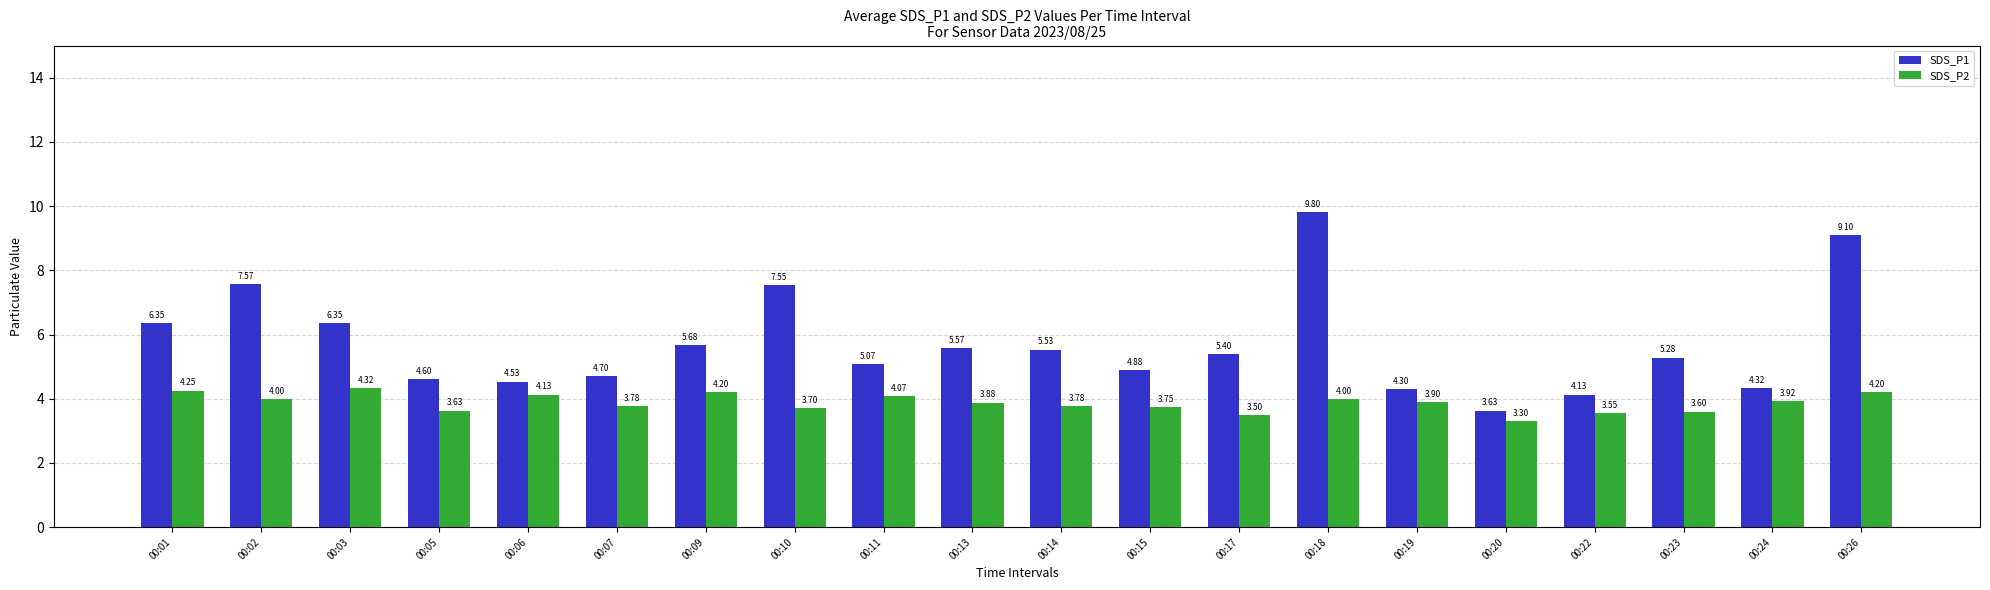

Read the SDS_P2 value at 00:05.

3.6